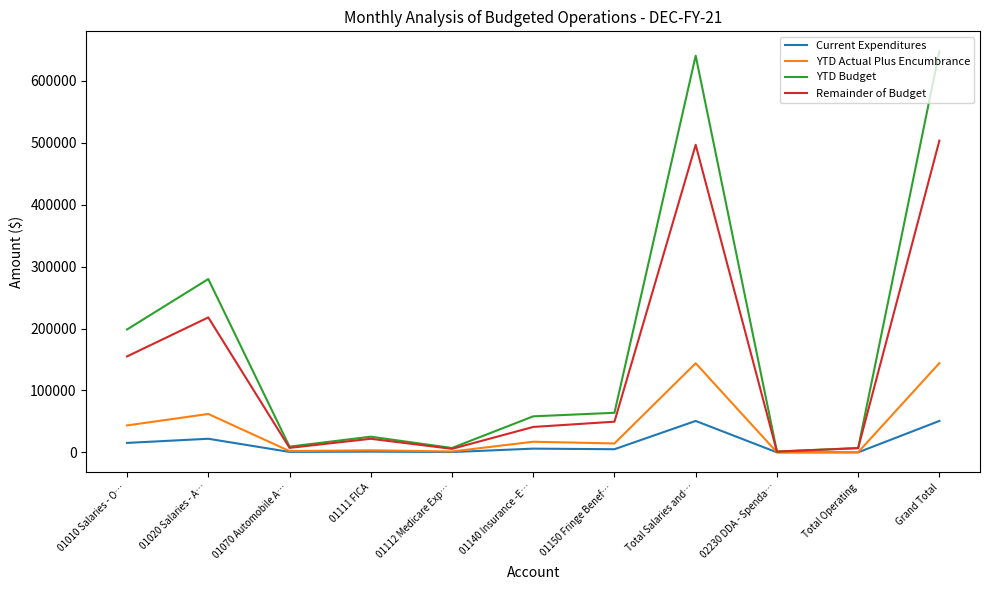

What are all the series names shown in the legend?

Current Expenditures, YTD Actual Plus Encumbrance, YTD Budget, Remainder of Budget